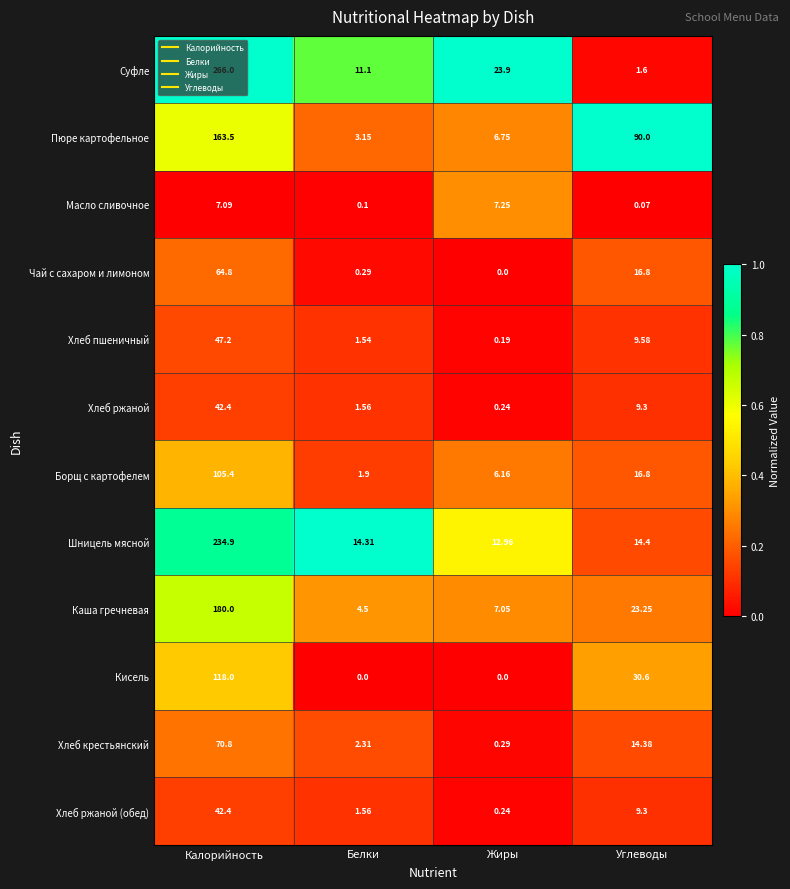

At which label does Суфле reach its peak?

Калорийность